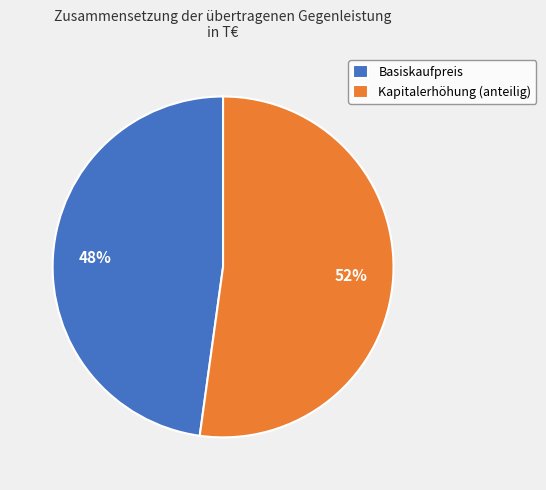

Count the number of slices in the pie.

2